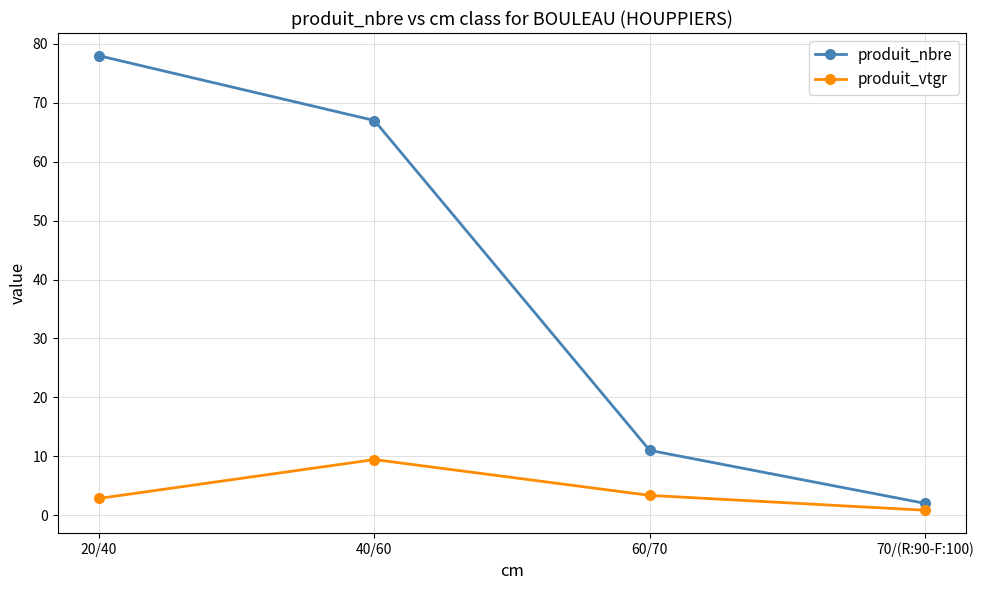

What is the value of the produit_vtgr point at the 2nd from the left?

9.4